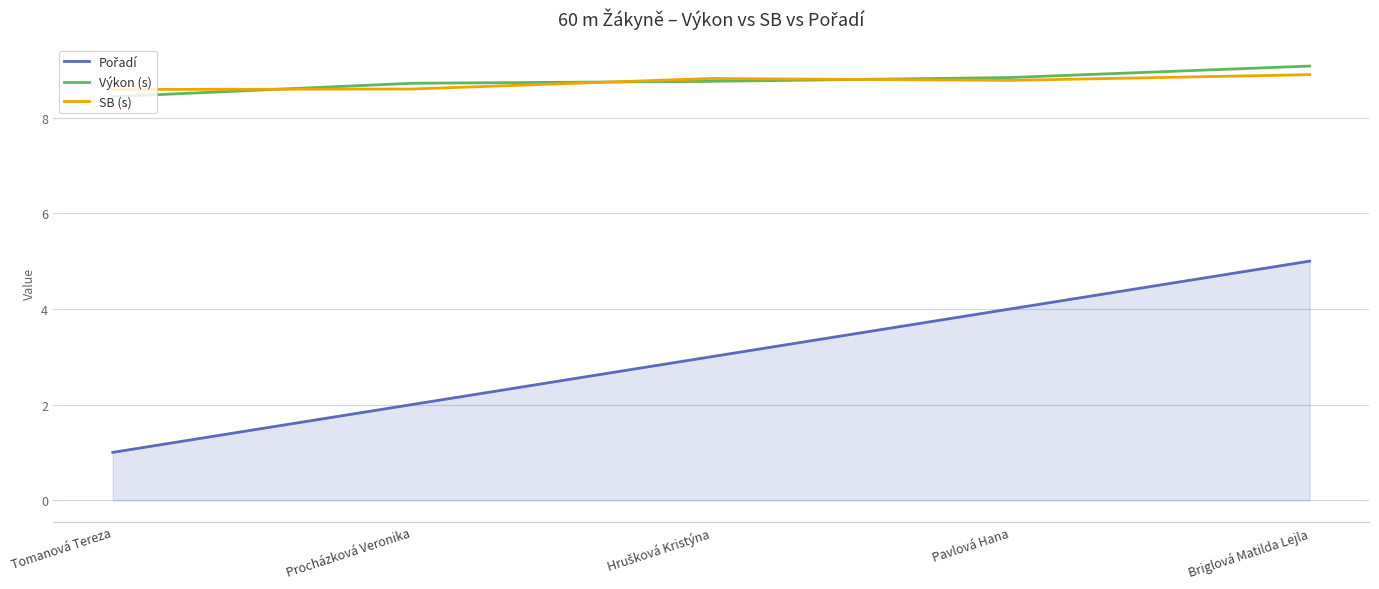

Does the chart display data point markers on the line(s)?

No